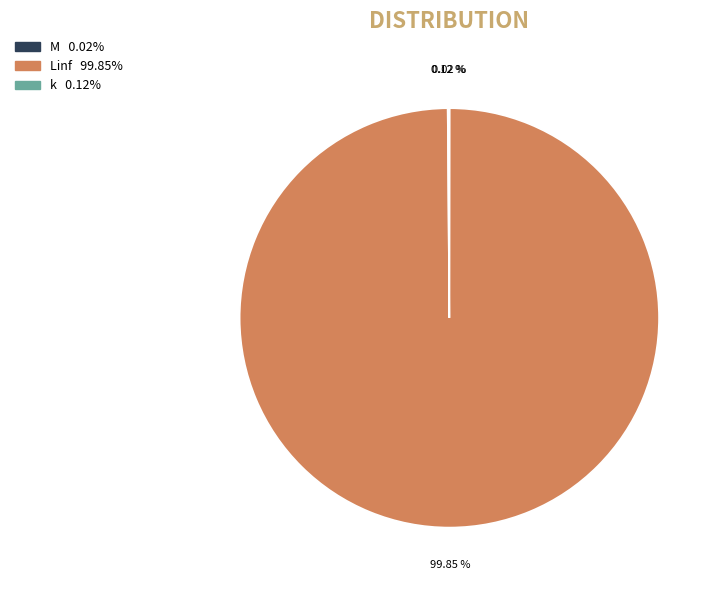

Is it true that Linf is 100% of the pie?

True